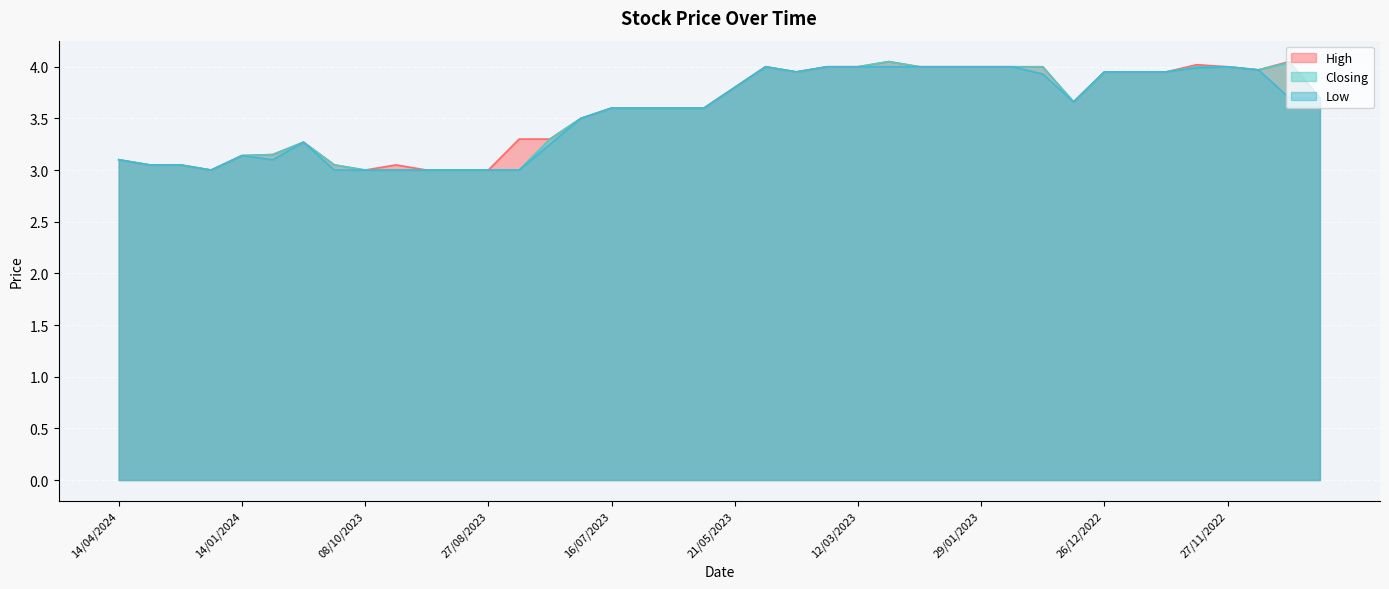

What is the difference between the maximum and minimum values in the Closing series?

1.0